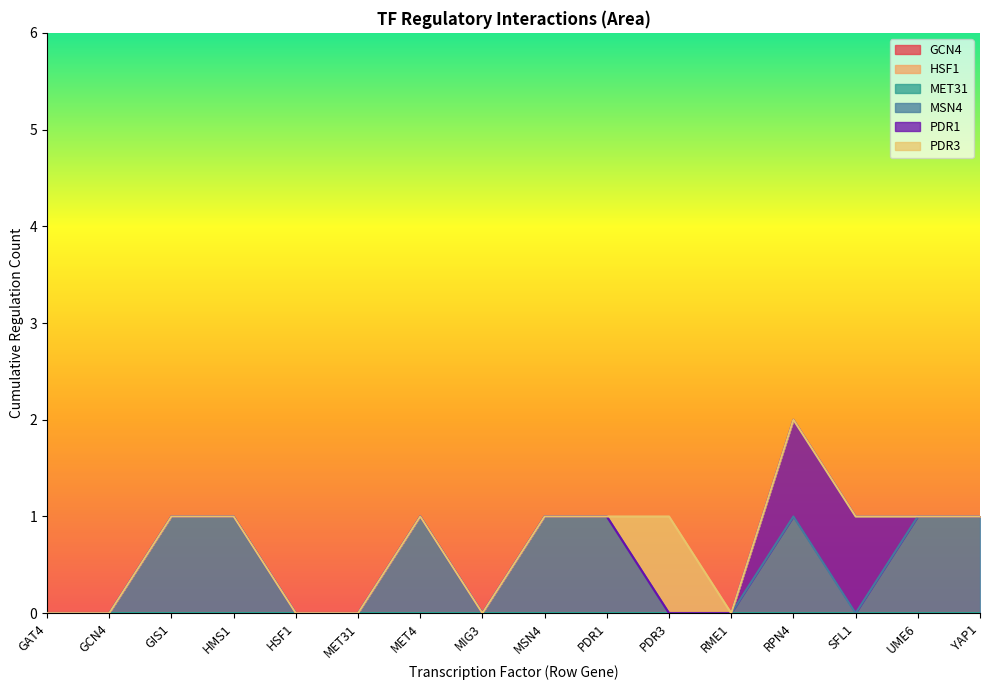

Between PDR1 and SFL1, which series saw the biggest shift?

MSN4